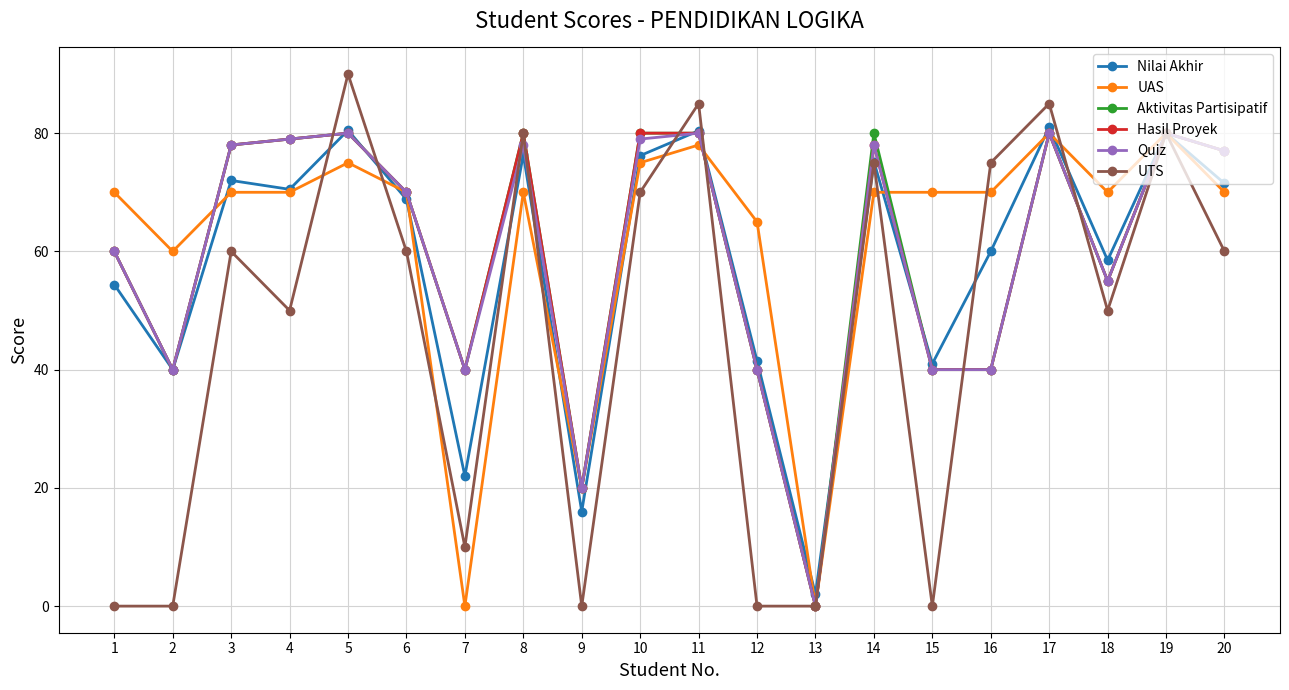

Is it true that UAS equals 46.7 at 13?

False